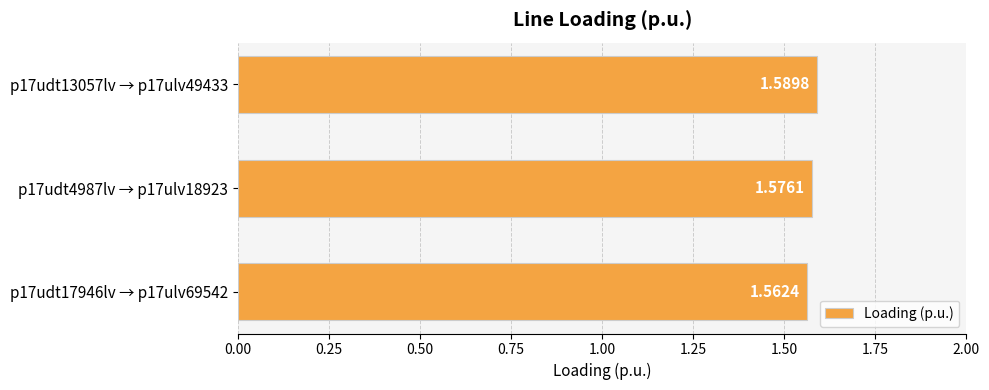

What is the sum of all values?

4.7